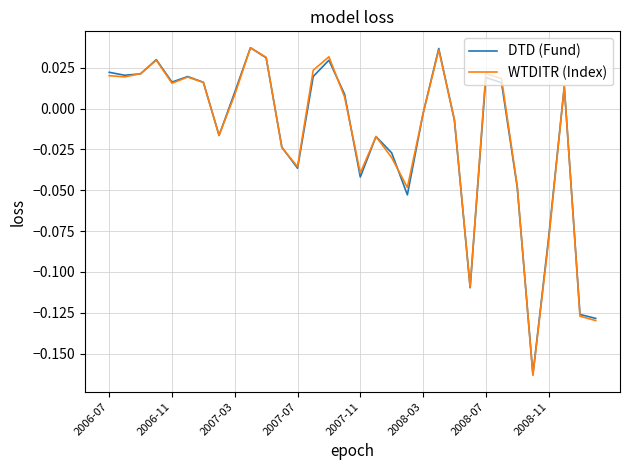

Rank the categories by DTD (Fund) value from lowest to highest.

27, 31, 30, 23, 28, 19, 26, 16, 12, 18, 11, 17, 2008-11, 22, 20, 15, 8, 29, 25, 2008-07, 2007-11, 24, 2008-03, 13, 2006-11, 2007-03, 2006-07, 14, 2007-07, 10, 21, 9